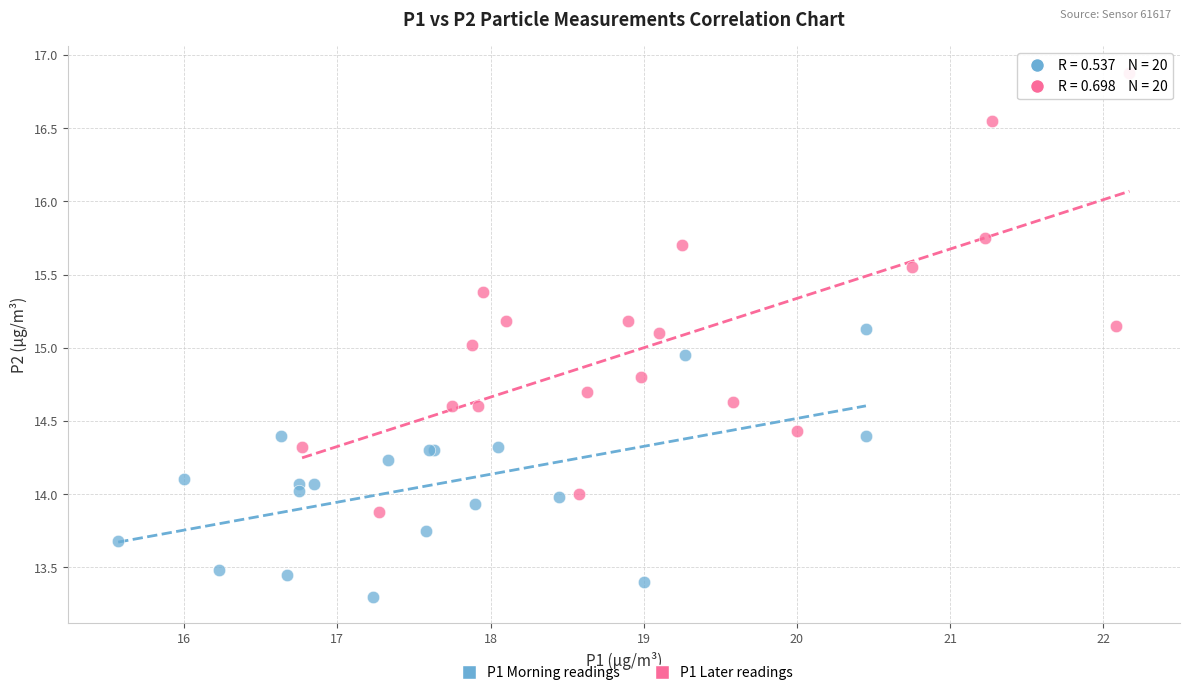

Which series has the widest spread of Y values?

P1 Later readings